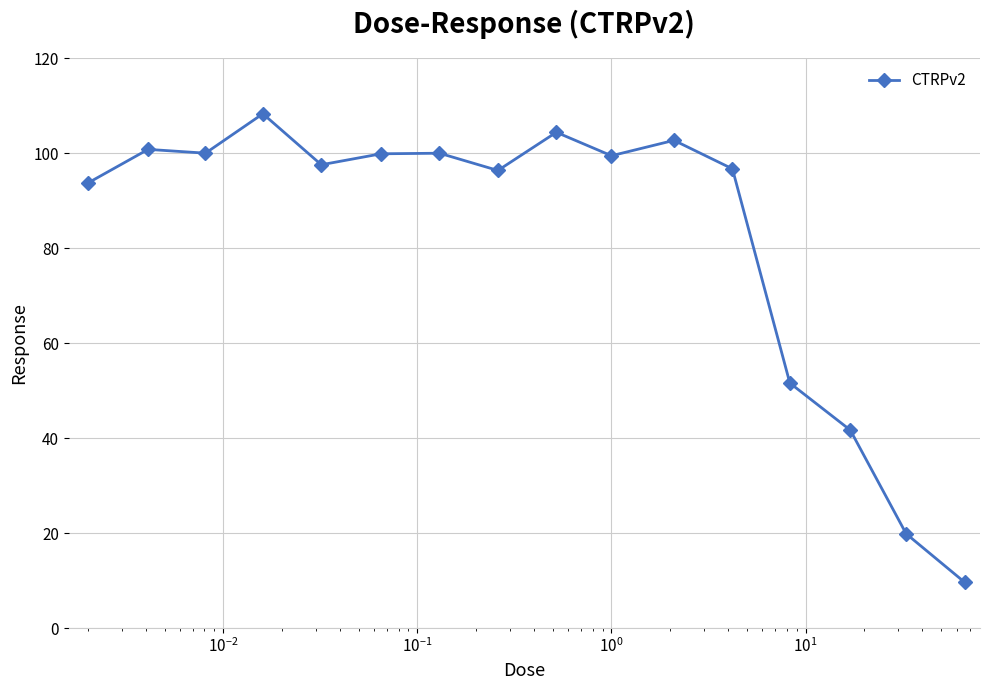

True or false: there are more than 1 points higher than both neighbors.

True